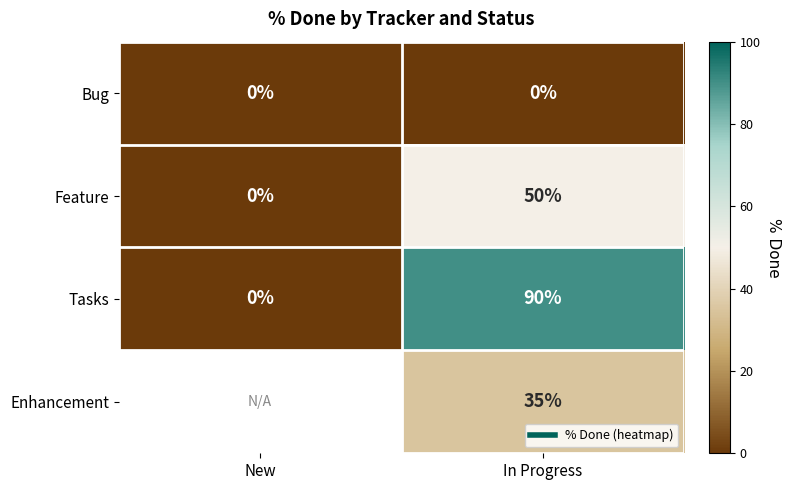

At how many categories does at least one series exceed 63?

1